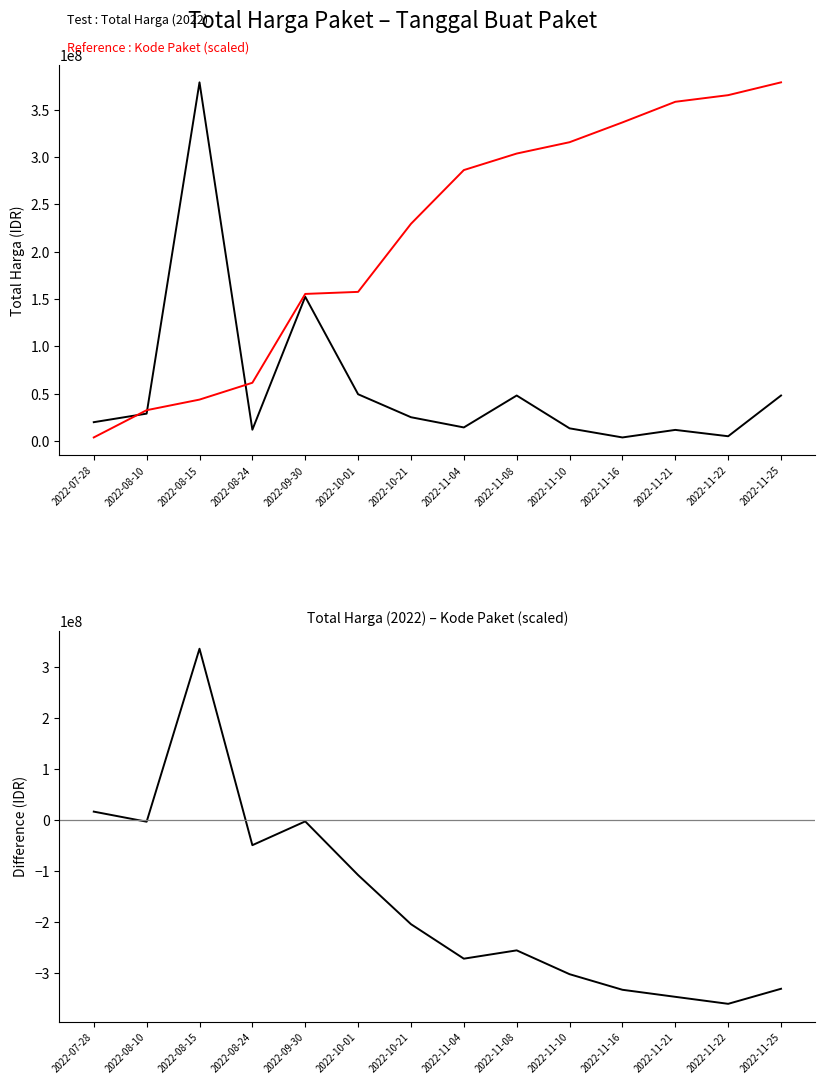

At which category does Total Harga – Kode Paket (scaled) reach its first local valley?

2022-08-10